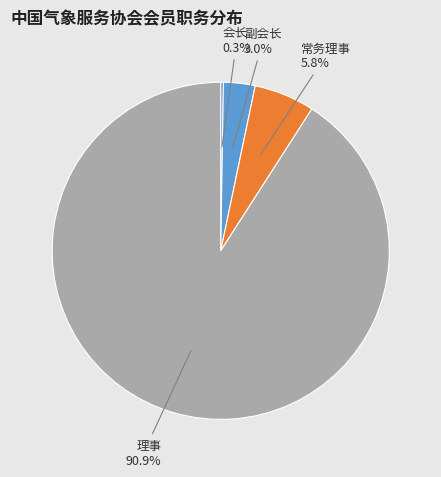

What is the largest slice in the pie chart?

理事